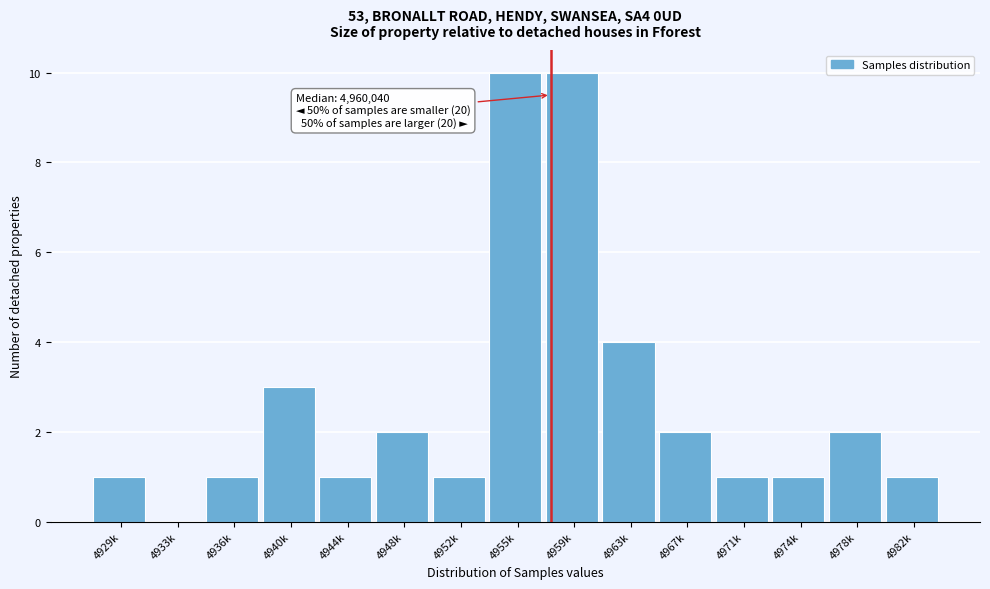

Reading right to left, extract all data points from this chart.

4982k=1	4978k=2	4974k=1	4971k=1	4967k=2	4963k=4	4959k=10	4955k=10	4952k=1	4948k=2	4944k=1	4940k=3	4936k=1	4933k=0	4929k=1